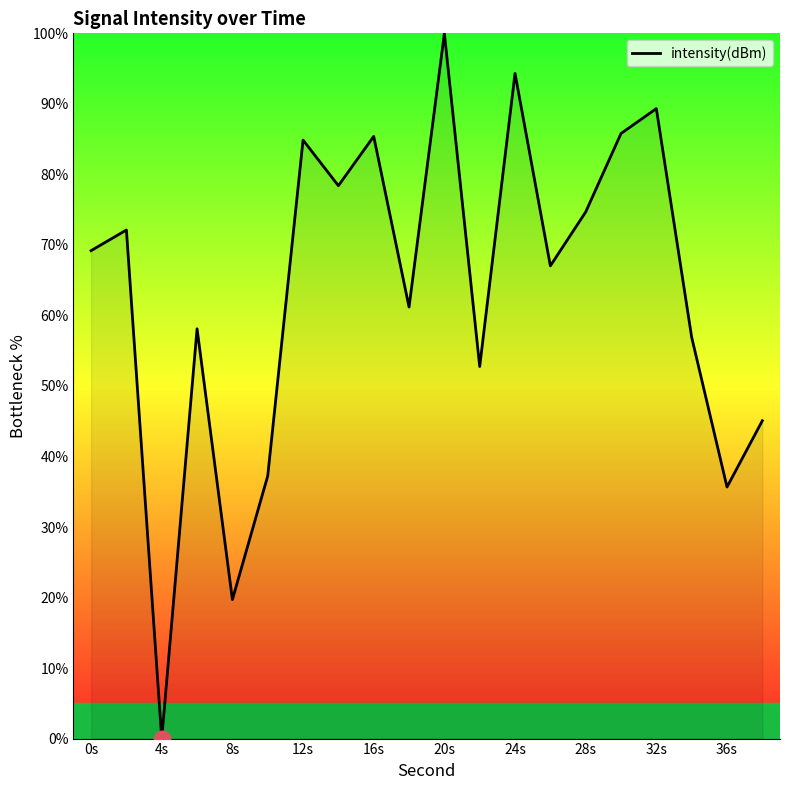

What is the greatest value displayed?

100.0